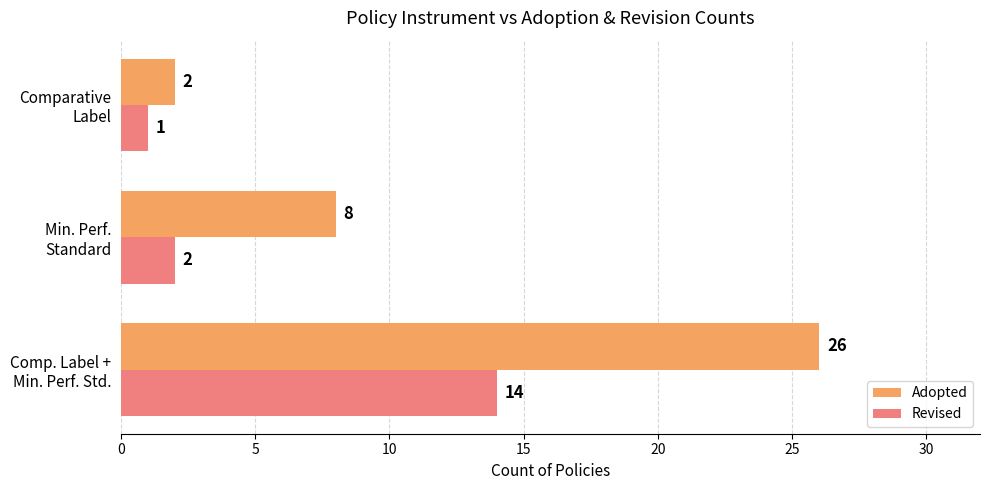

Which series has the widest spread of values?

Adopted